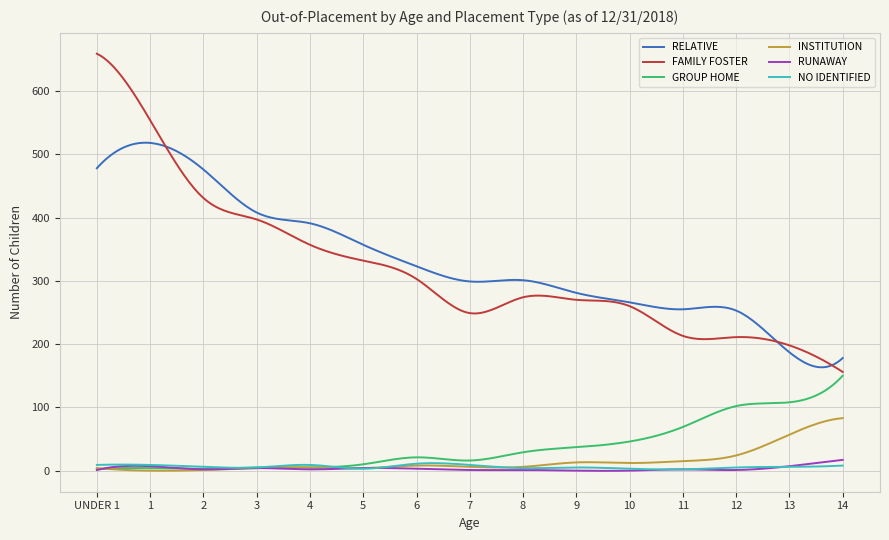

What is the minimum value for FAMILY FOSTER?

156.0